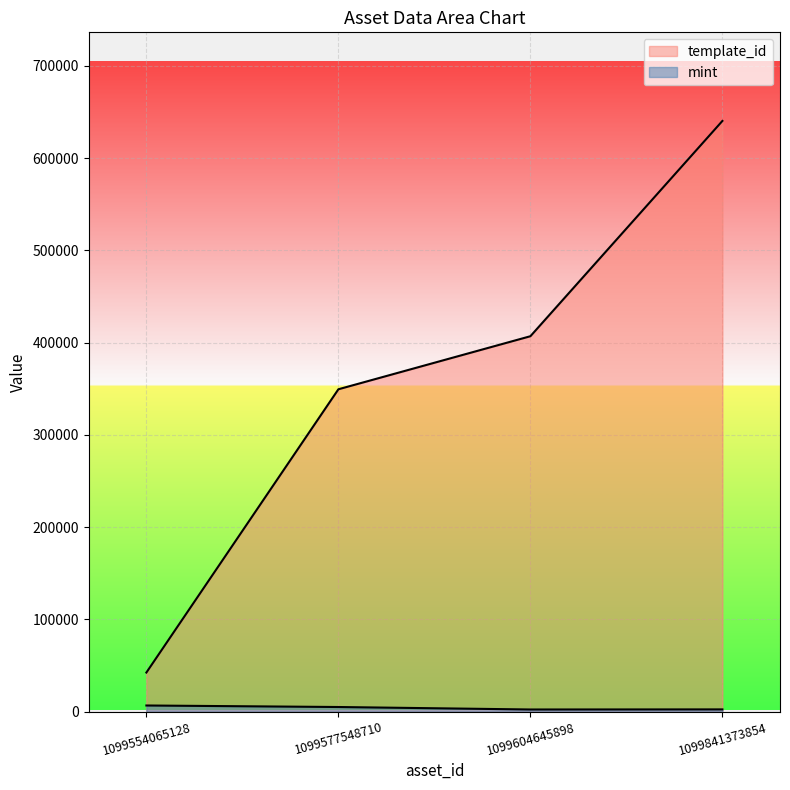

Reading right to left, extract all data points from this chart.

template_id: 640424	407032	349523	42421
mint: 2474	2366	5058	6709